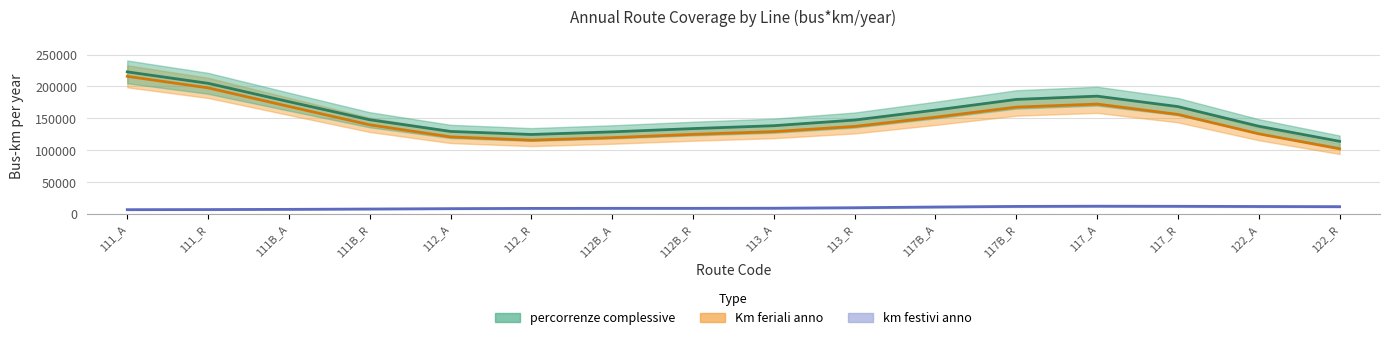

The value of percorrenze complessive (bus*km/anno) at 117B_R is 242000.1. True or false?

False